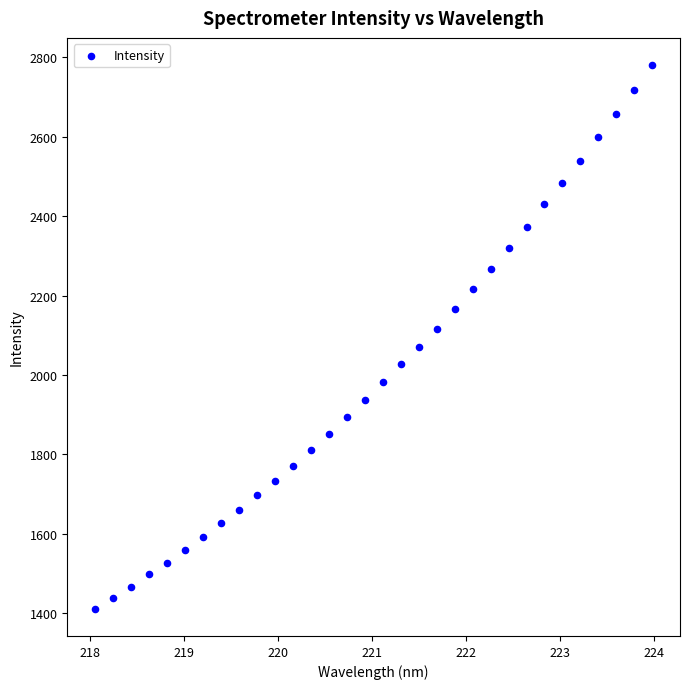

What is the range of X values (max minus min)?

5.9